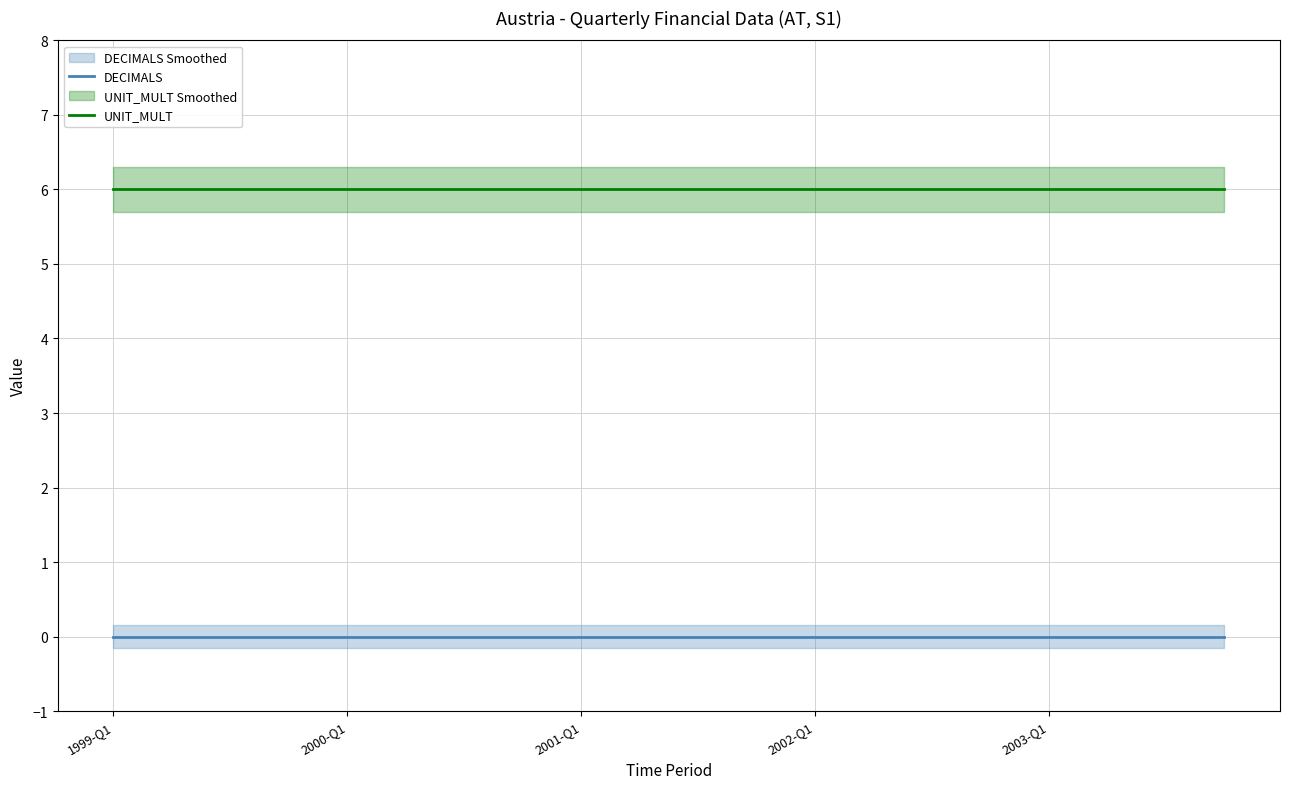

True or false: DECIMALS and UNIT_MULT cross at least once.

False